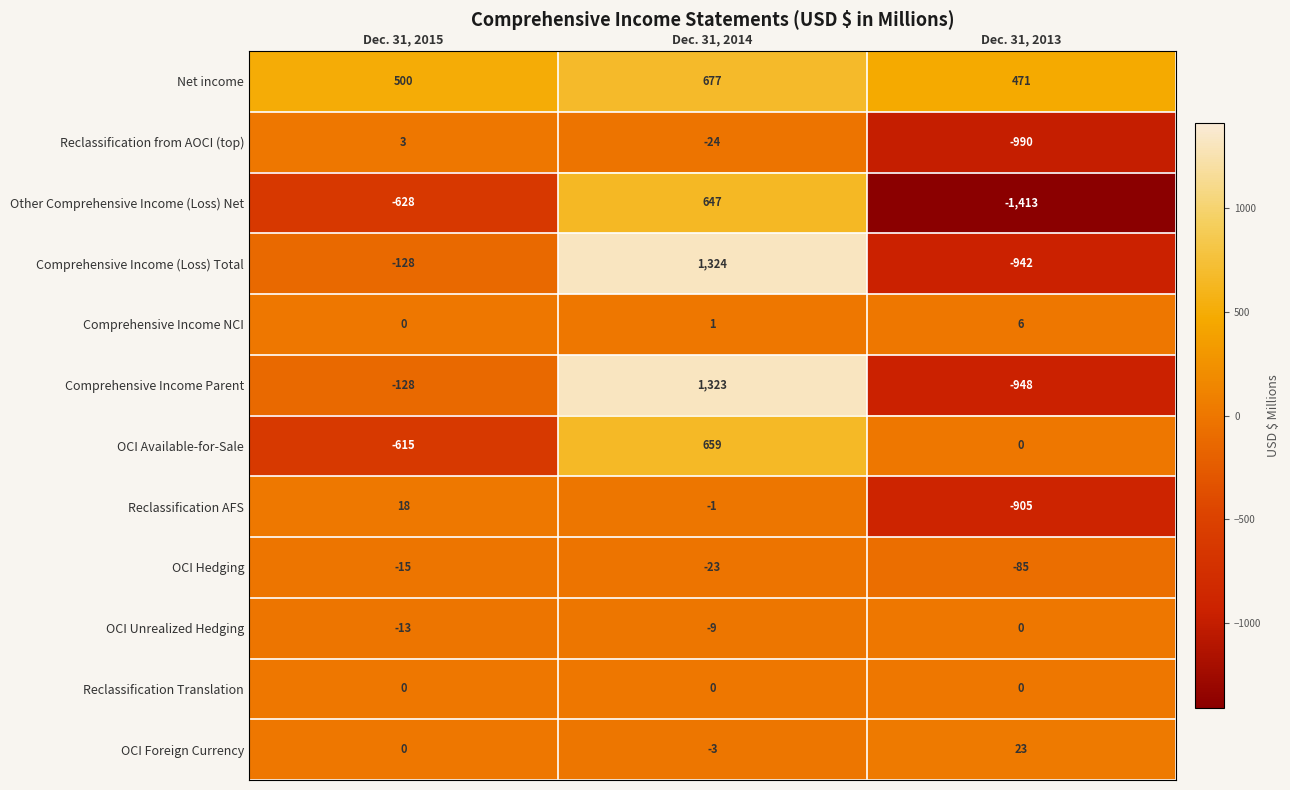

True or false: Comprehensive Income Parent has a value of -128 at Dec. 31, 2015.

True